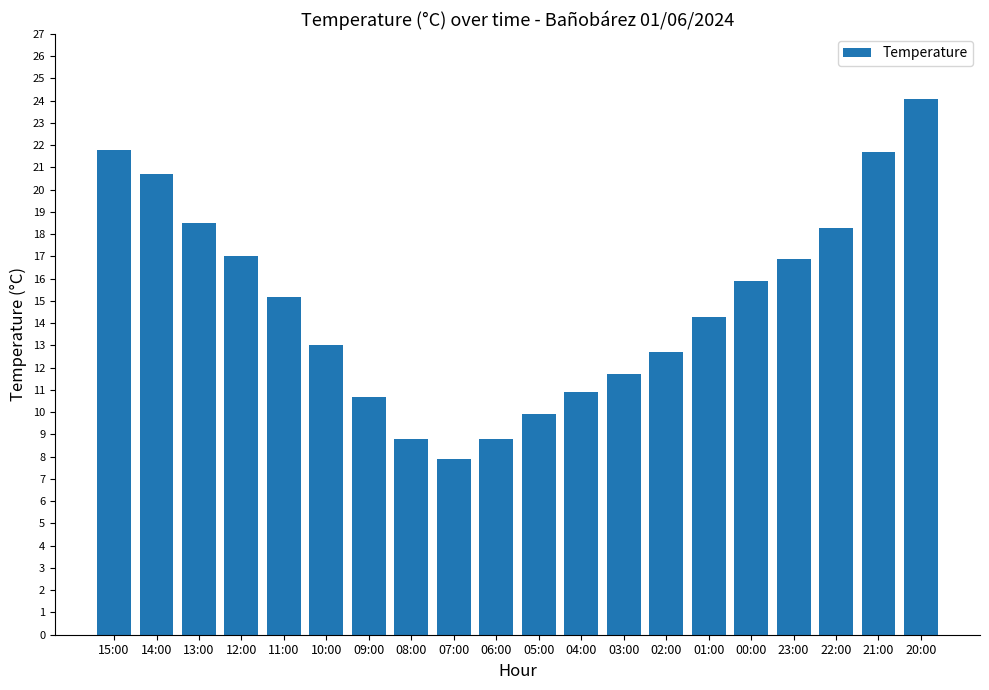

What position from the left is 01:00?

15